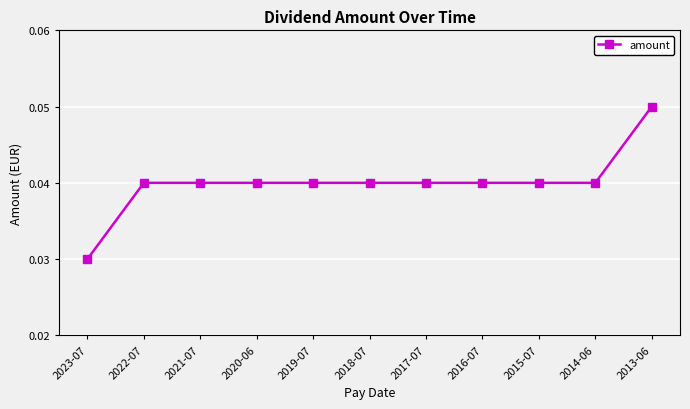

What is the label of the 4th point from the right?

2016-07